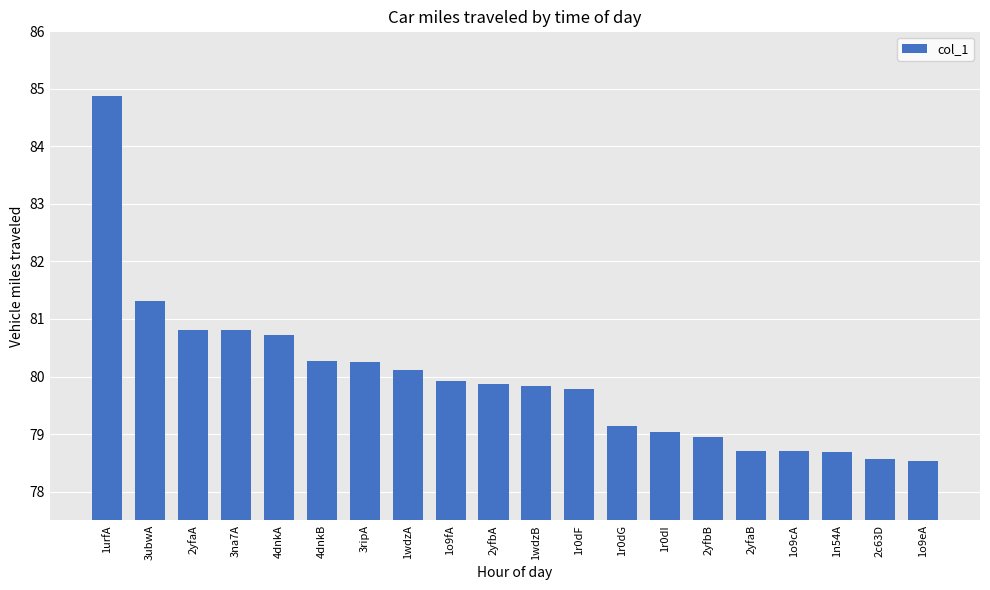

At which category does the chart reach its peak across all series?

1urfA